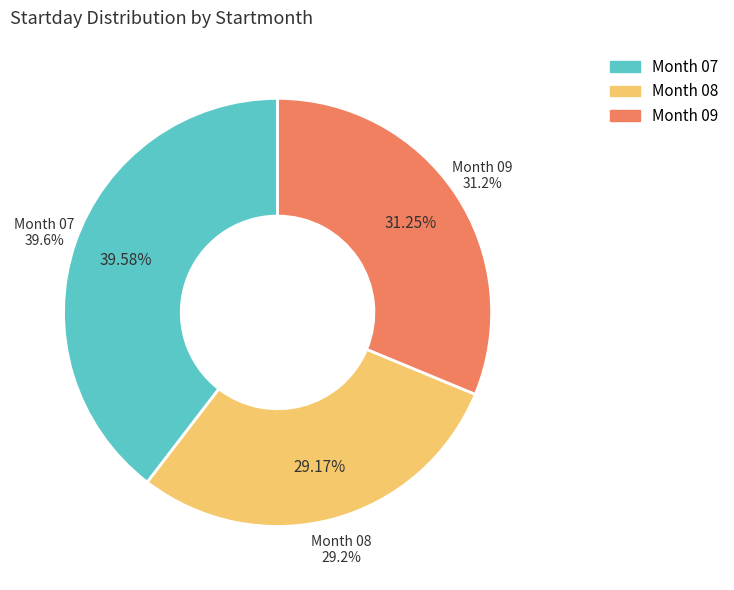

Does 09 account for over 50% of the chart?

No